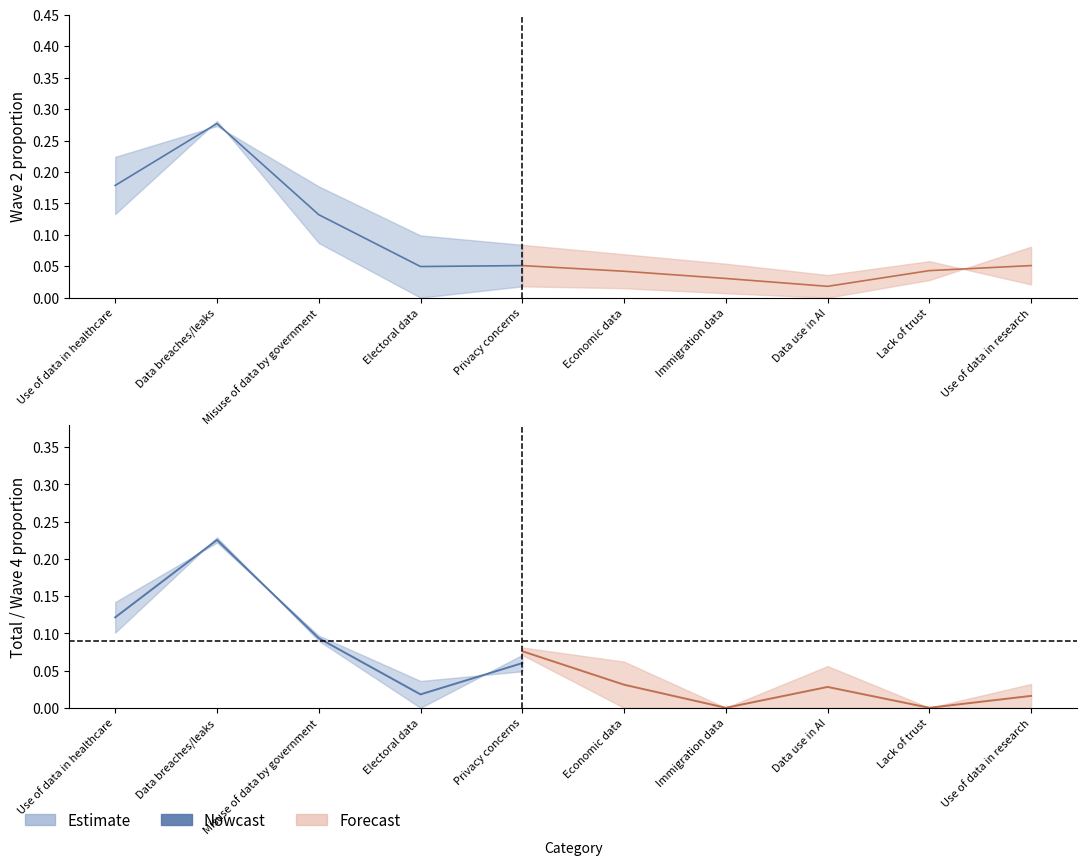

At which category does the chart reach its peak across all series?

Data breaches/leaks